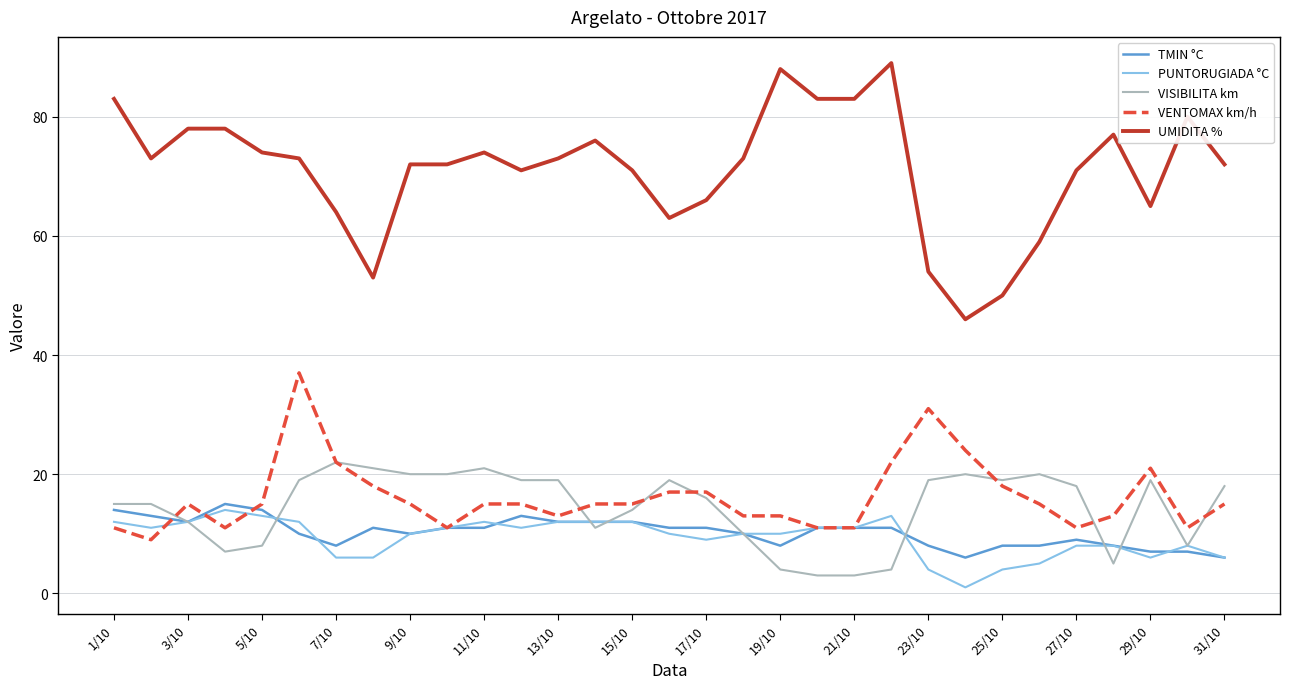

What is the highest value of the TMIN °C series?

15